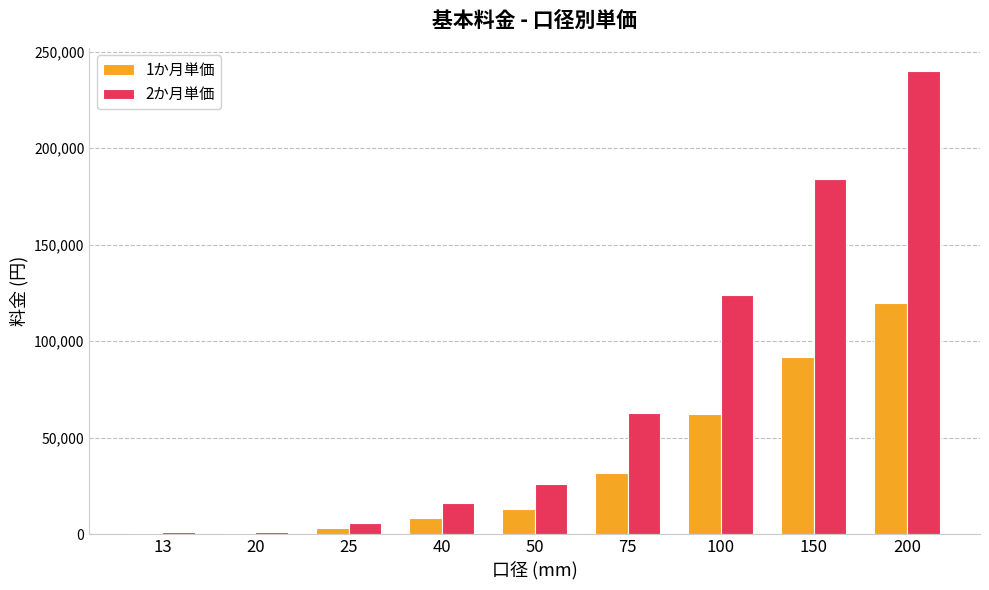

The value of 2か月単価 at 75 is 33289. True or false?

False